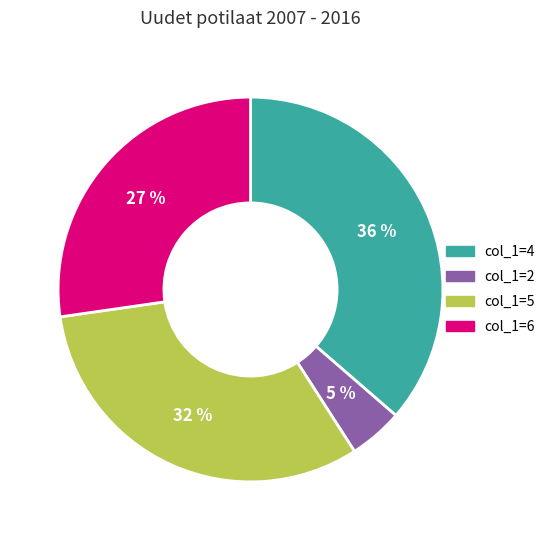

To the nearest percent, what percentage of the pie is col_1=4?

36%